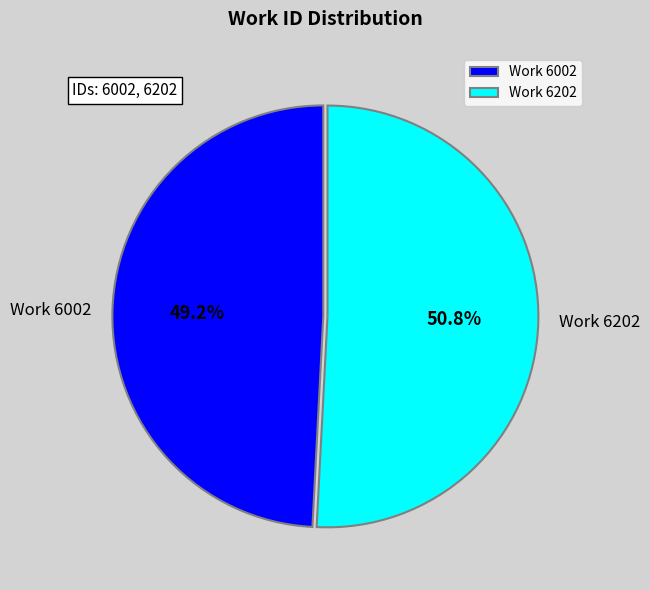

Is there a majority slice in this chart?

Yes